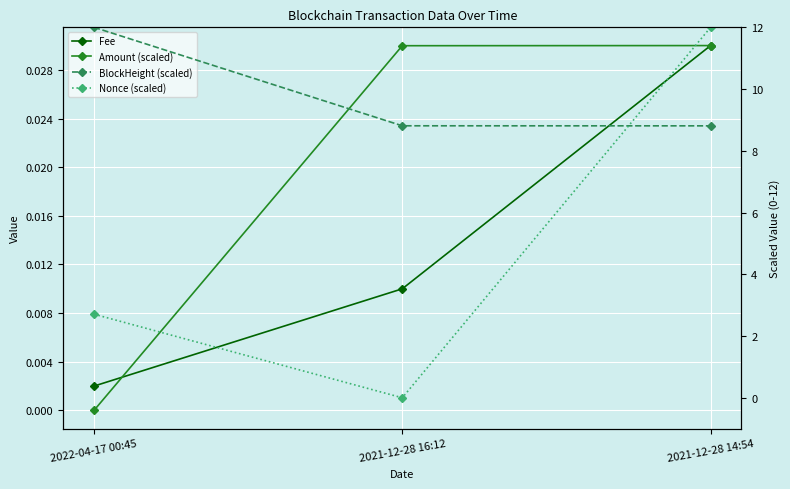

What position from the left is 2021-12-28 16:12?

2